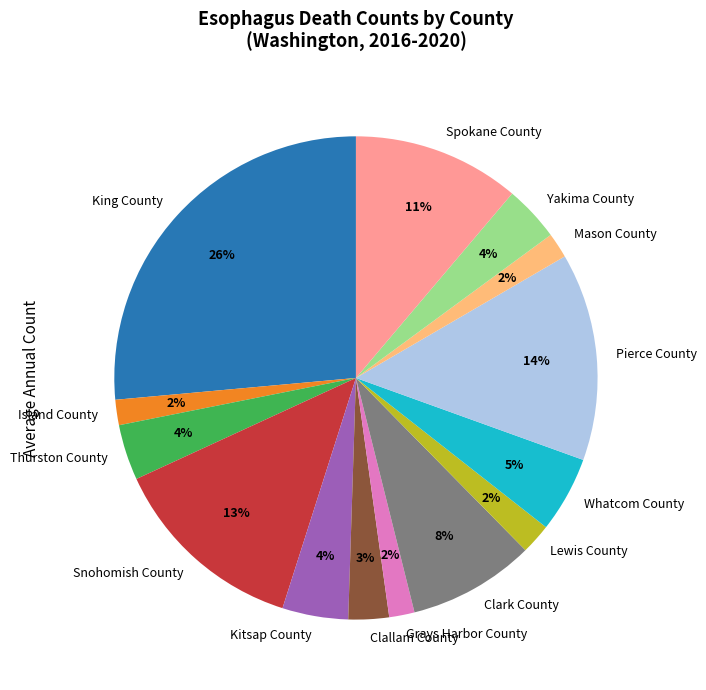

To the nearest percent, what is the difference between the Snohomish County and Yakima County slice percentages?

9%